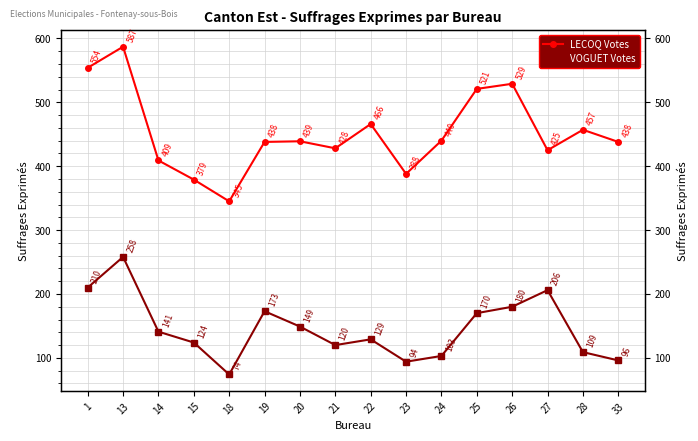

Count the number of data series in this chart.

2